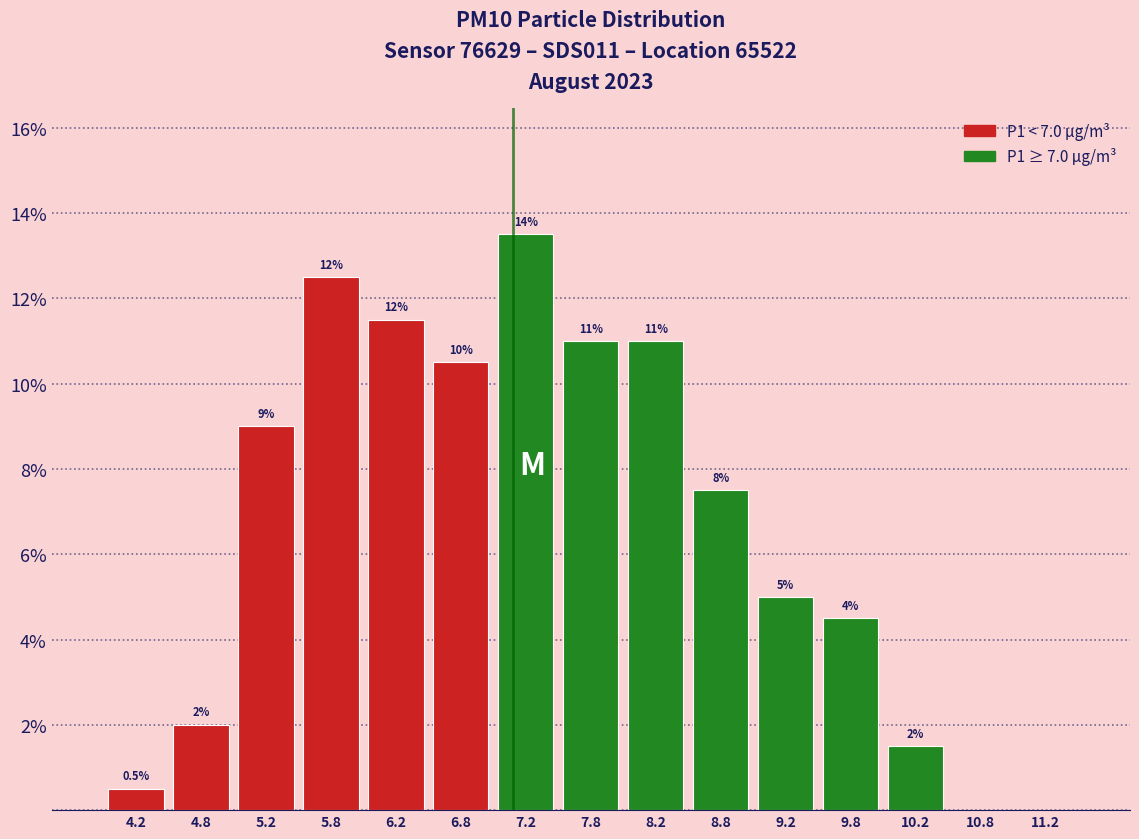

Which range on the x-axis has the tallest bar?

7.0 to 7.5